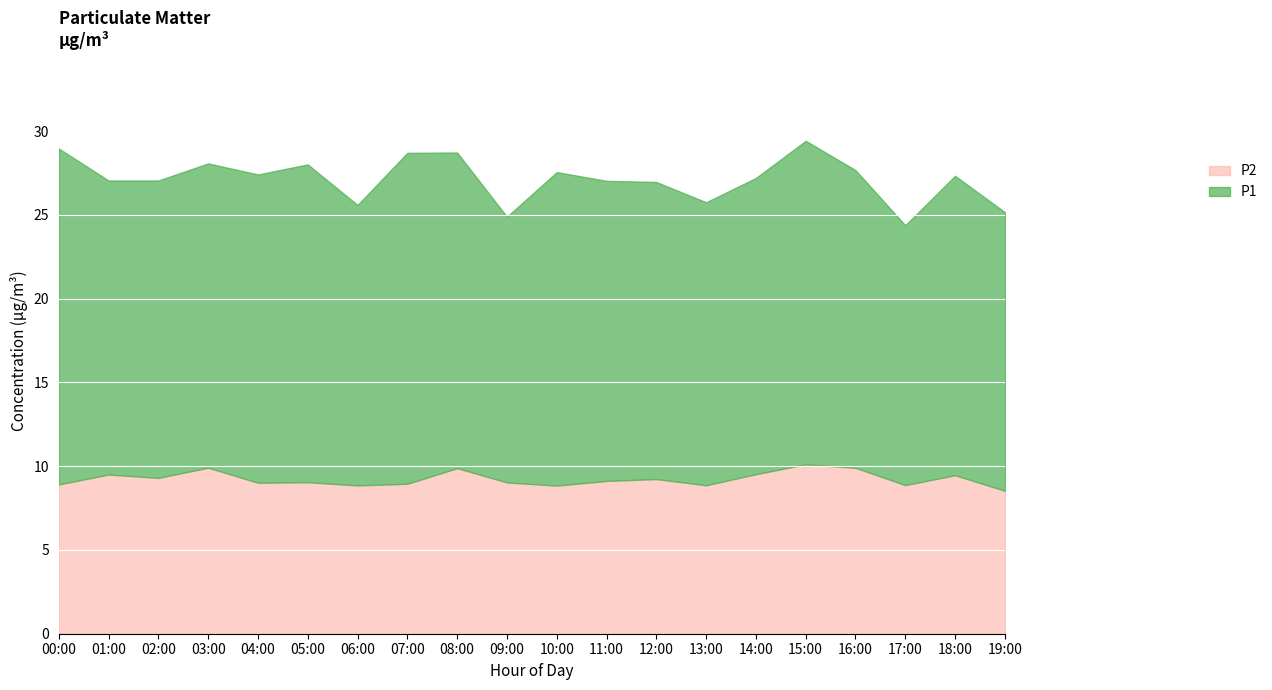

The P2 series shows 9.1 at 11:00. True or false?

True